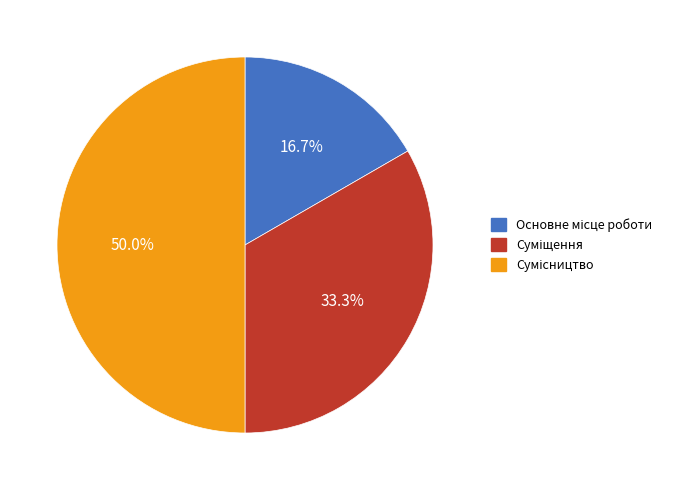

Count the number of slices in the pie.

3